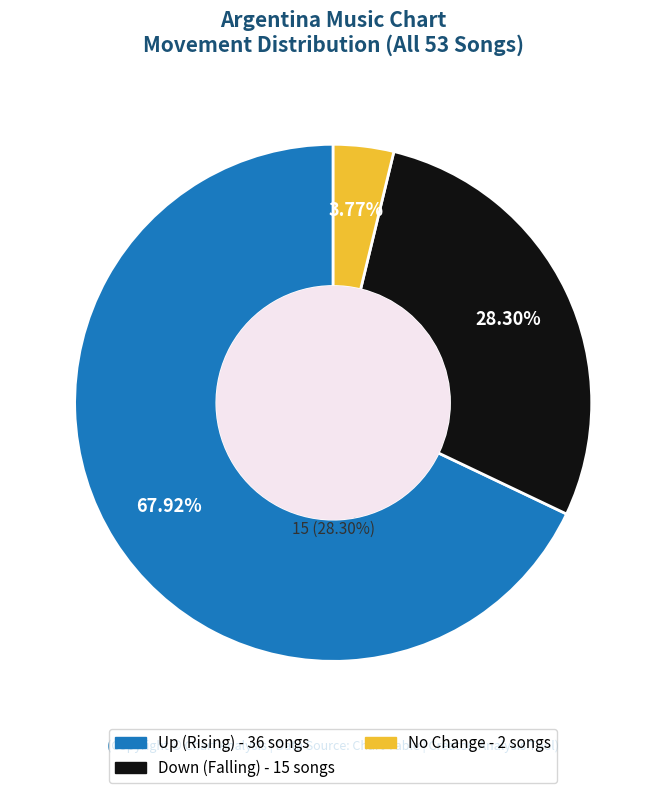

How many segments does this pie chart have?

3